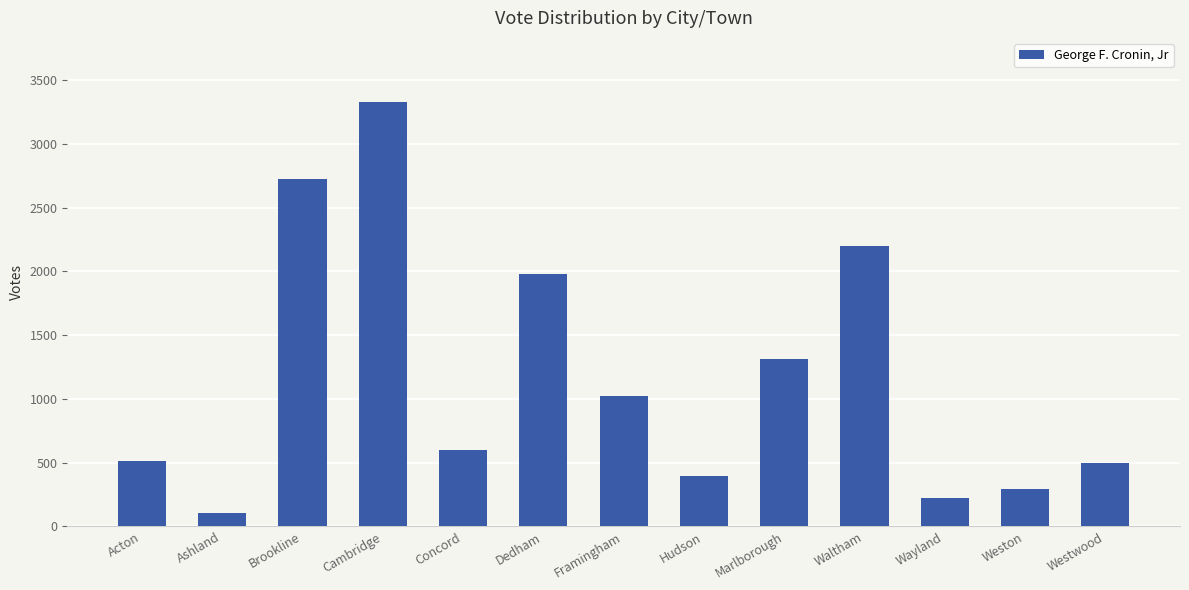

Which label corresponds to the largest value in the chart?

Cambridge